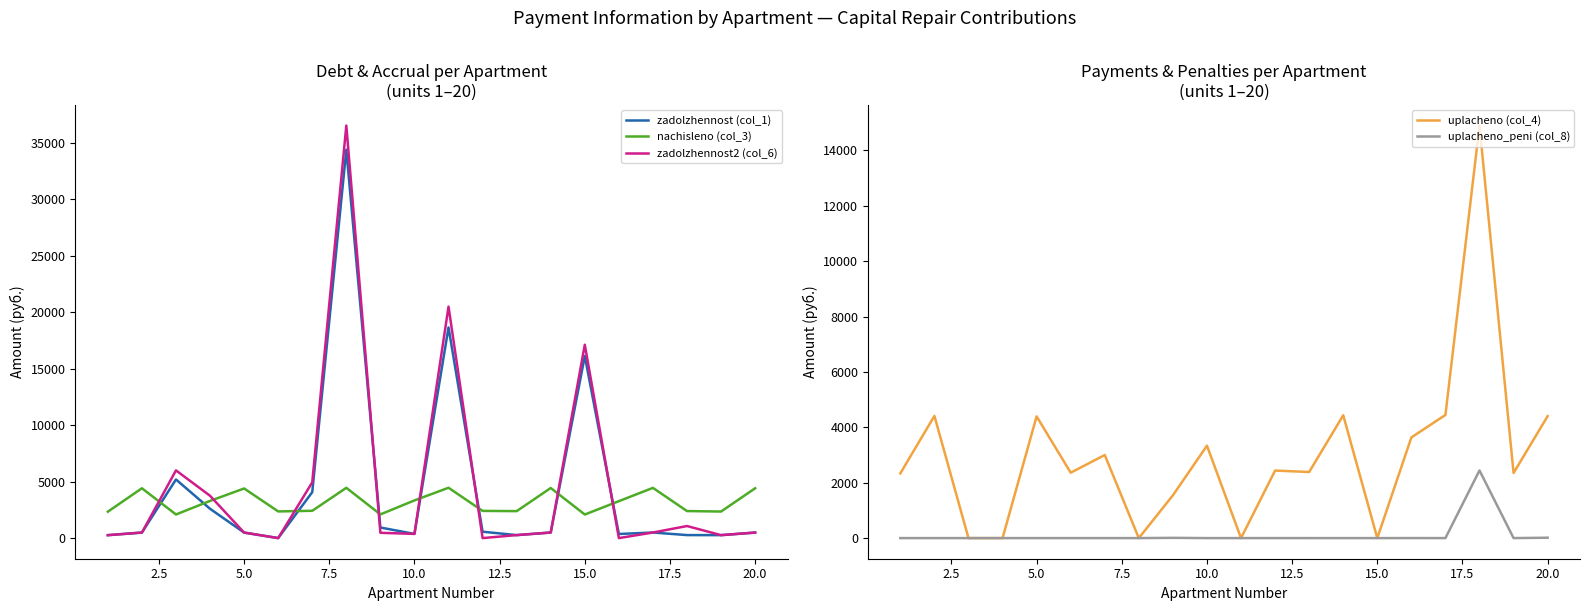

Count the number of data series in this chart.

5